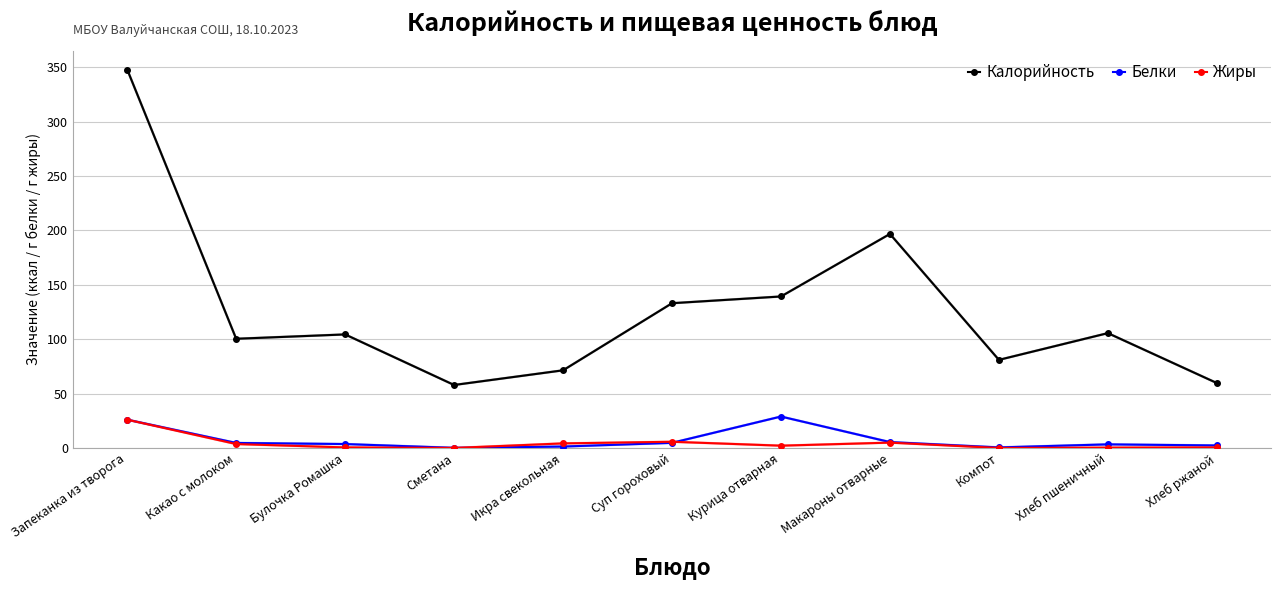

What is the minimum value for Белки?

0.1